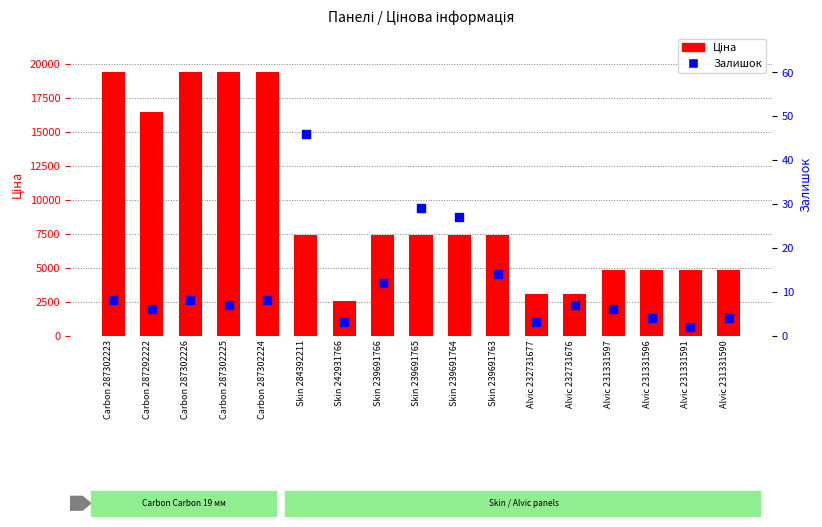

What are all the series names shown in the legend?

Ціна, Залишок